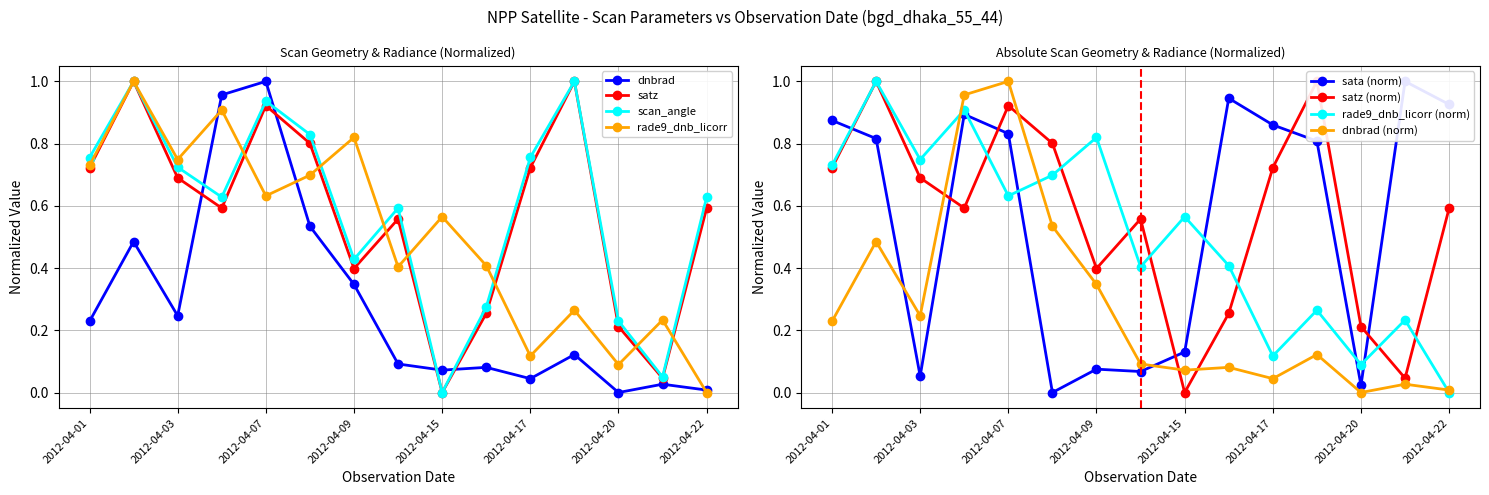

Is it true that rade9_dnb_licorr equals 0.6 at 2012-04-07?

True